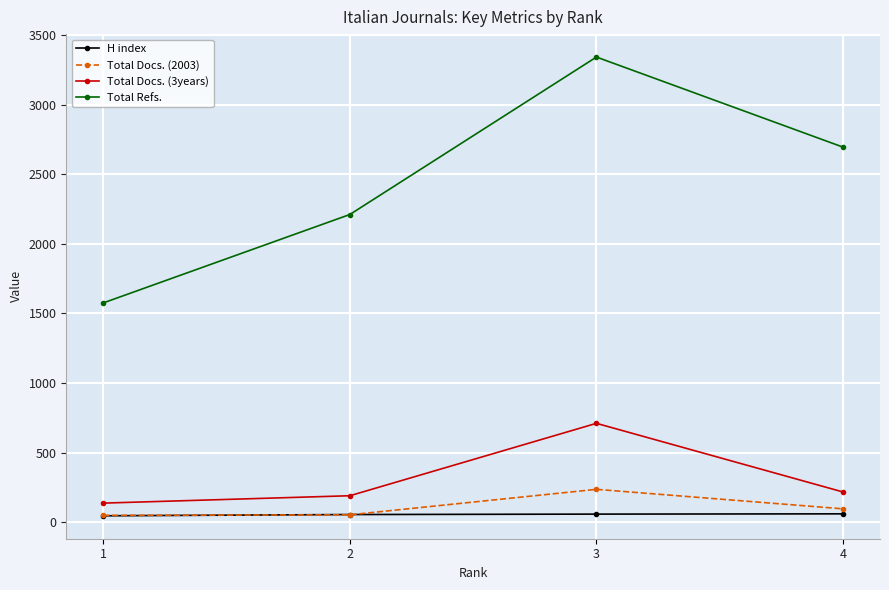

True or false: H index and Total Docs. (3years) intersect in this chart.

False